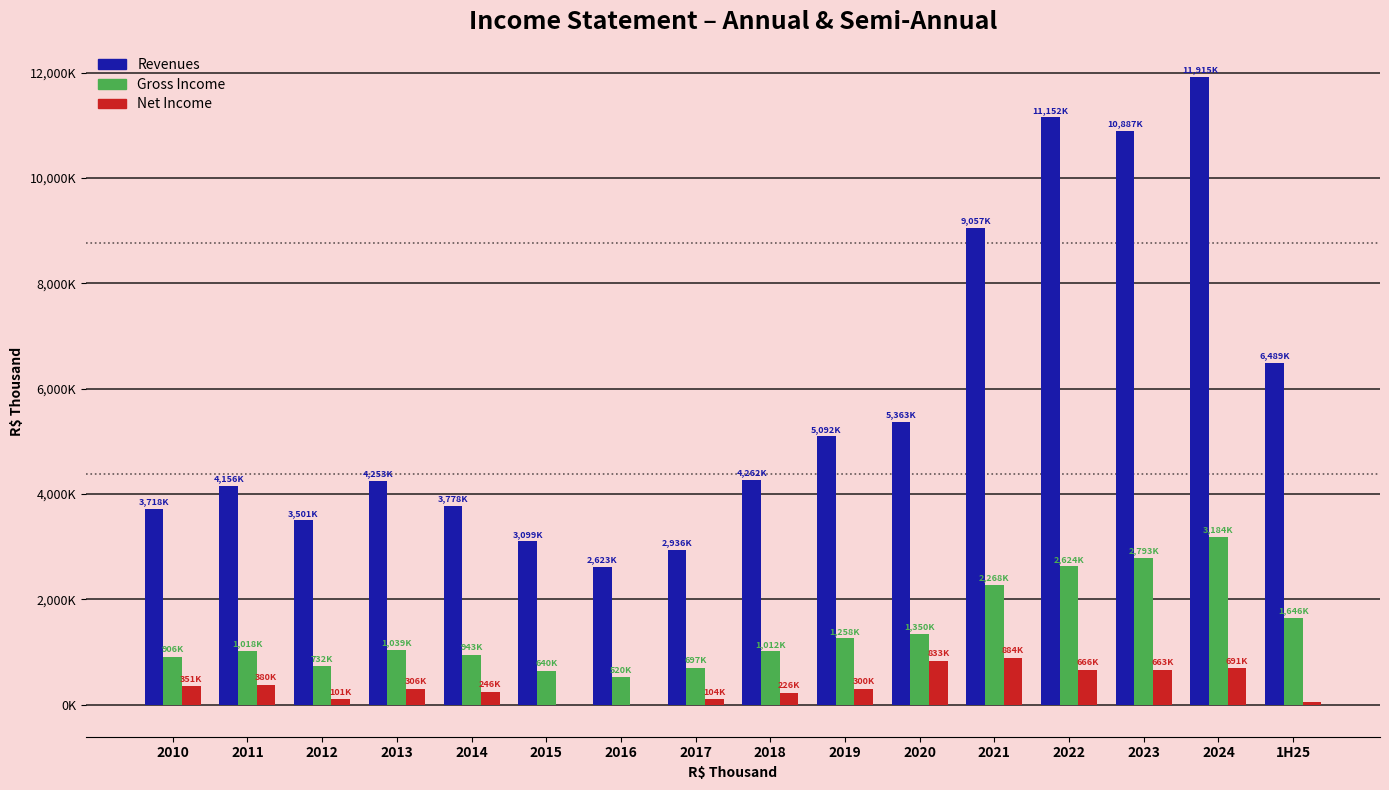

What is the average value of the Gross Income series?

1414889